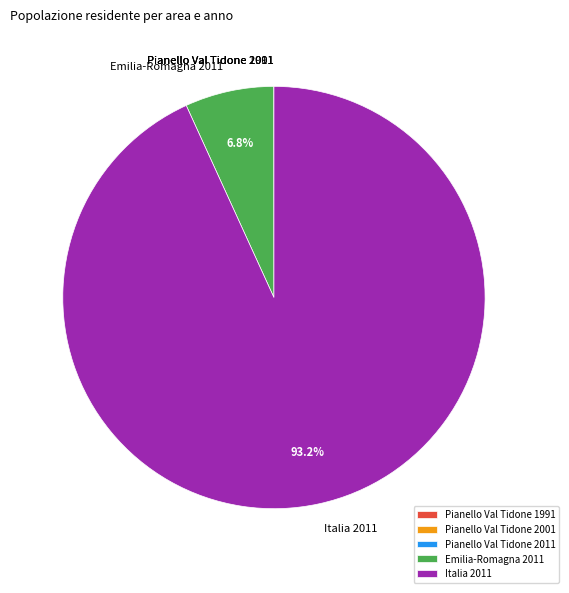

What is the ratio of the value at Italia 2011 to the value at Emilia-Romagna 2011?

13.7